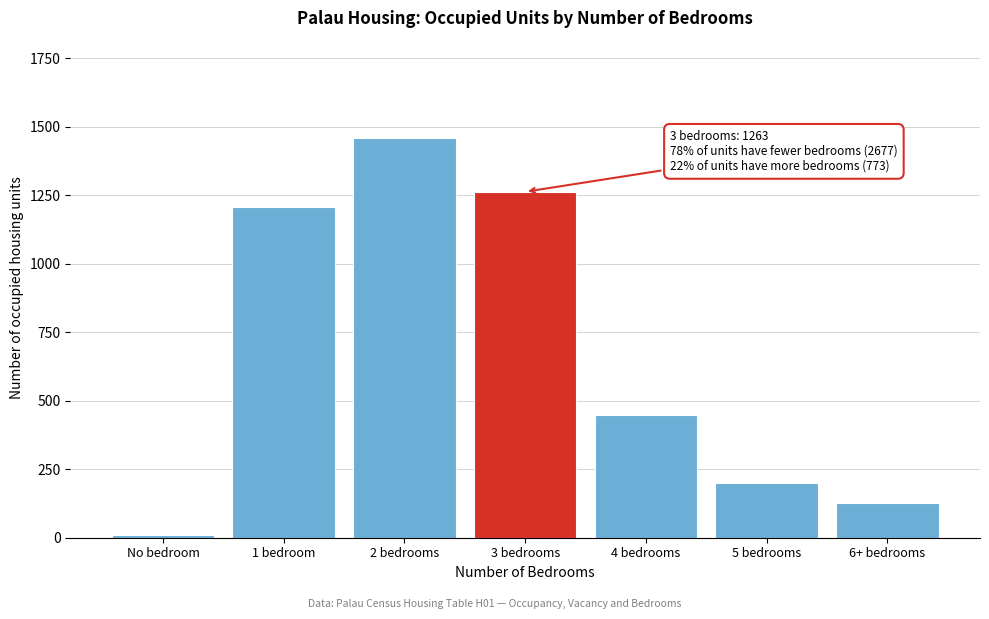

Reading left to right, transcribe all the data shown in this chart.

9	1208	1460	1263	448	200	125